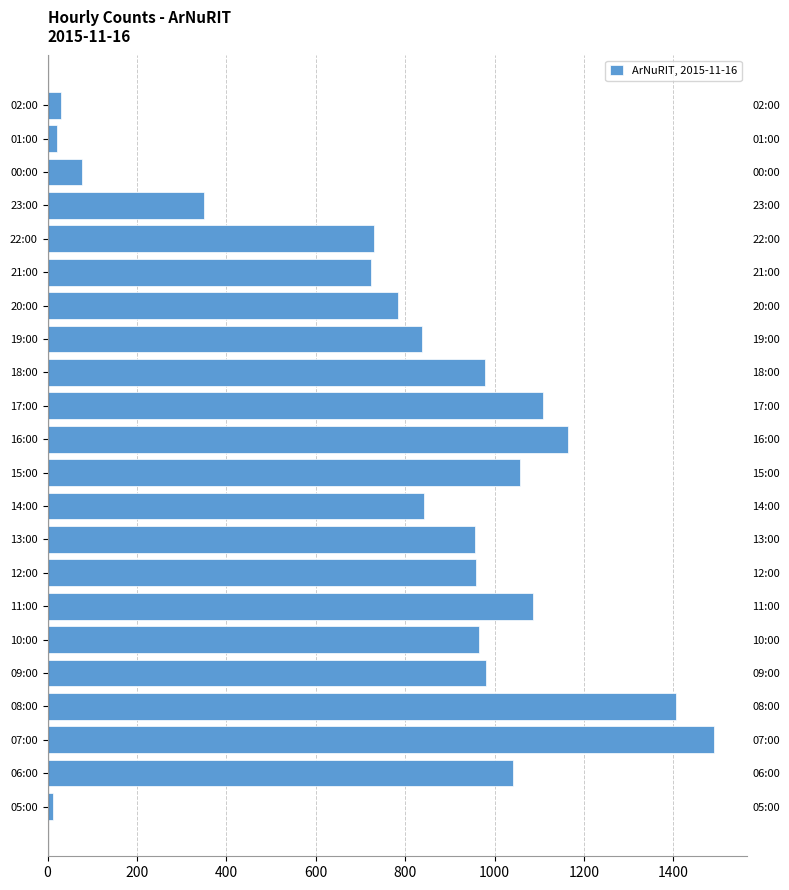

What is the value of the 14th bar from the left?

979